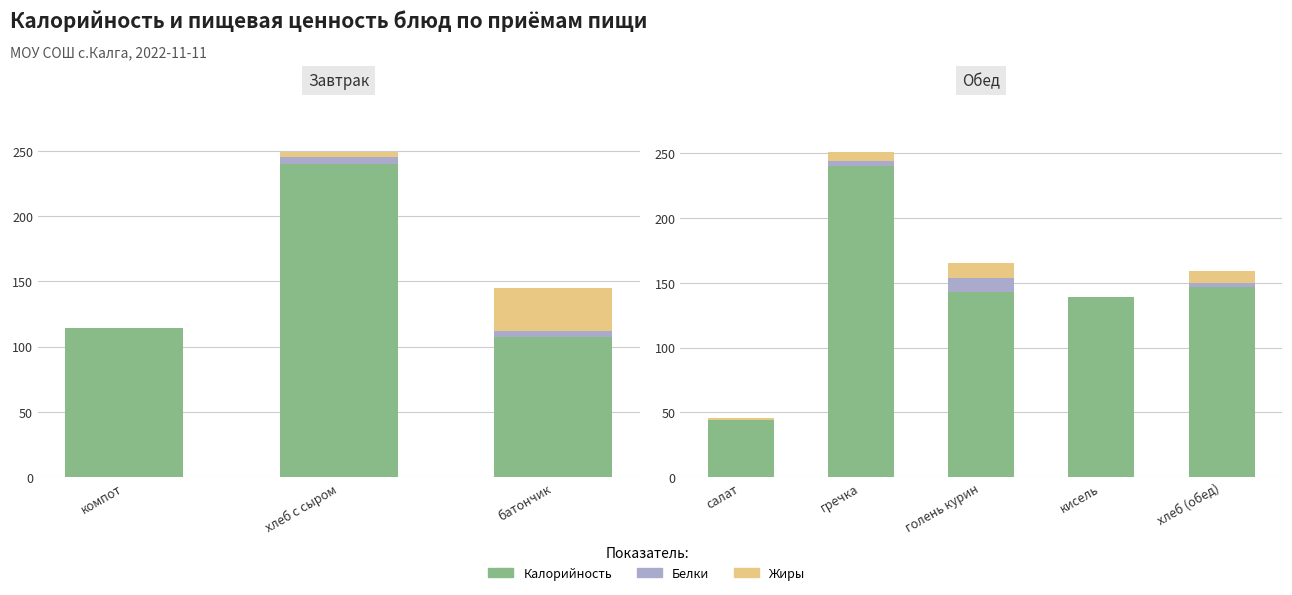

What is the label of the 1st bar from the left?

салат